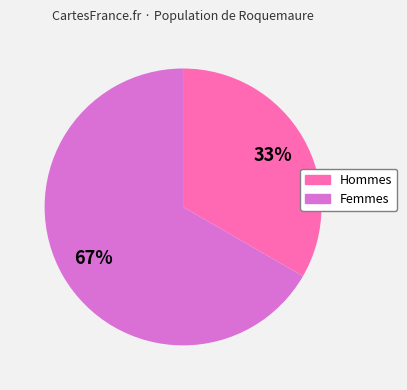

Does any single category account for the majority?

Yes